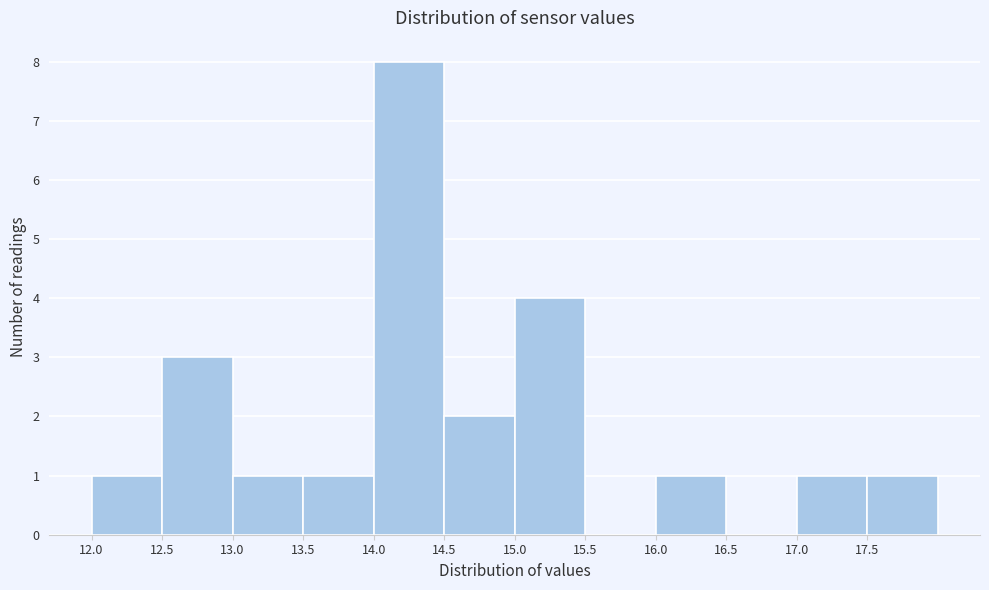

Which range on the x-axis has the tallest bar?

14.0 to 14.5